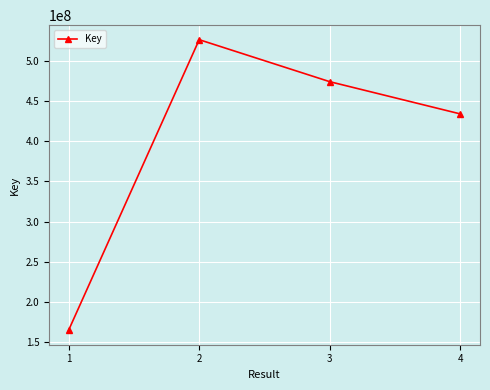

The value at 2 is 526782876. True or false?

True